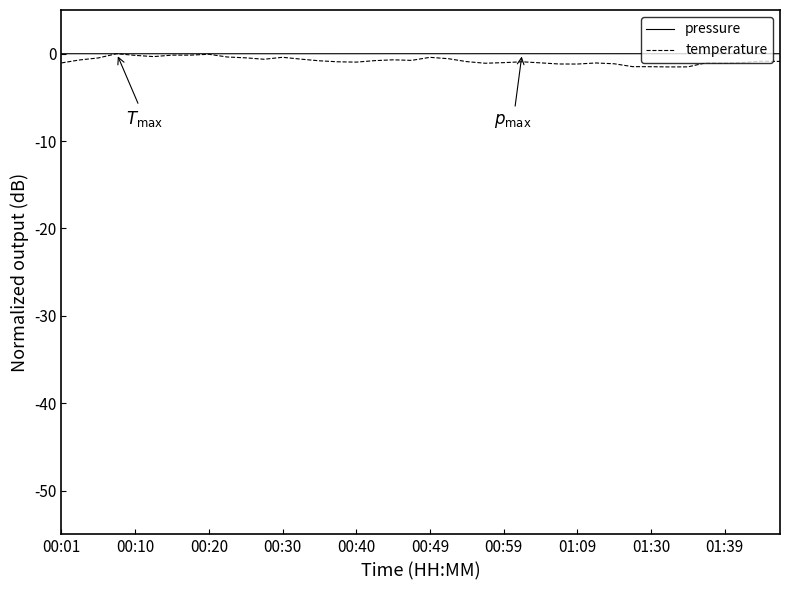

What is the smallest value displayed?

-1.5